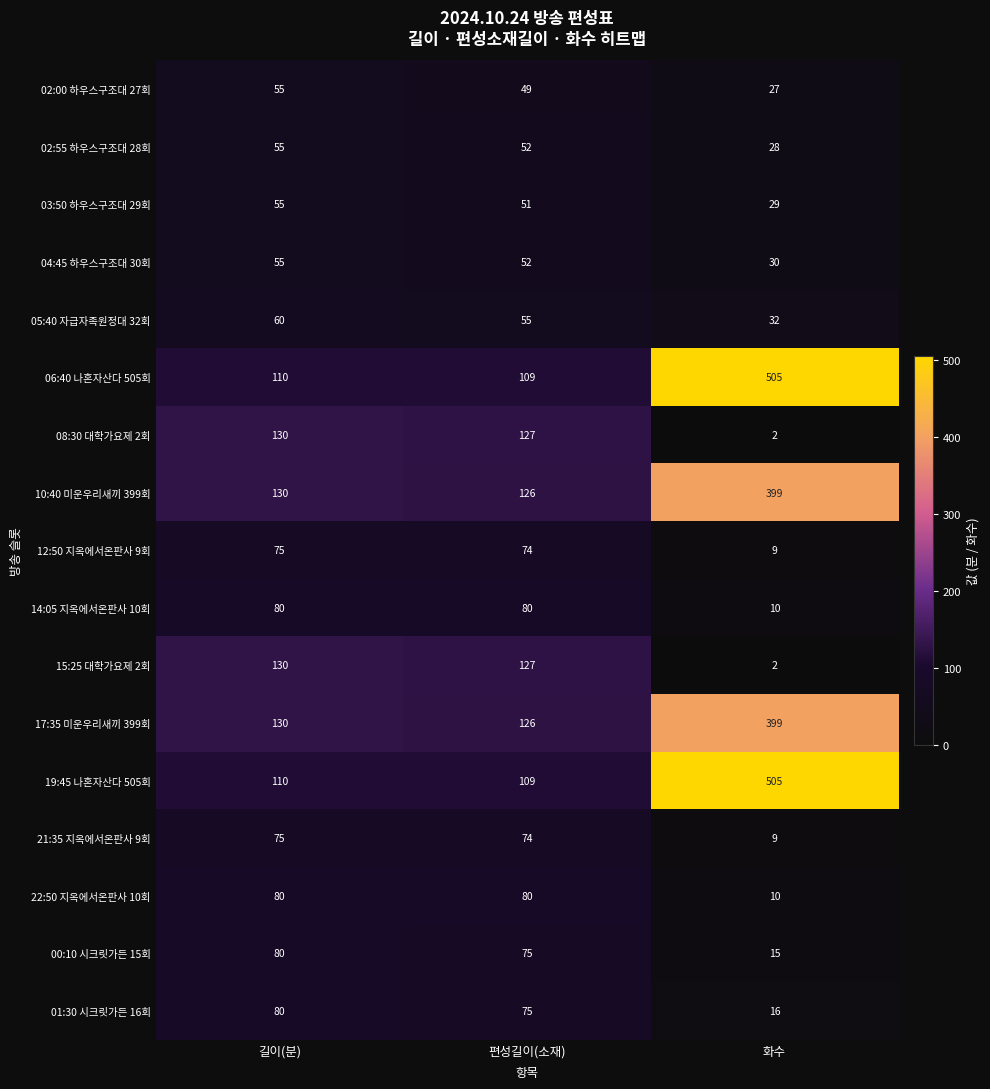

What is the difference between the highest and lowest values at 길이(분)?

75